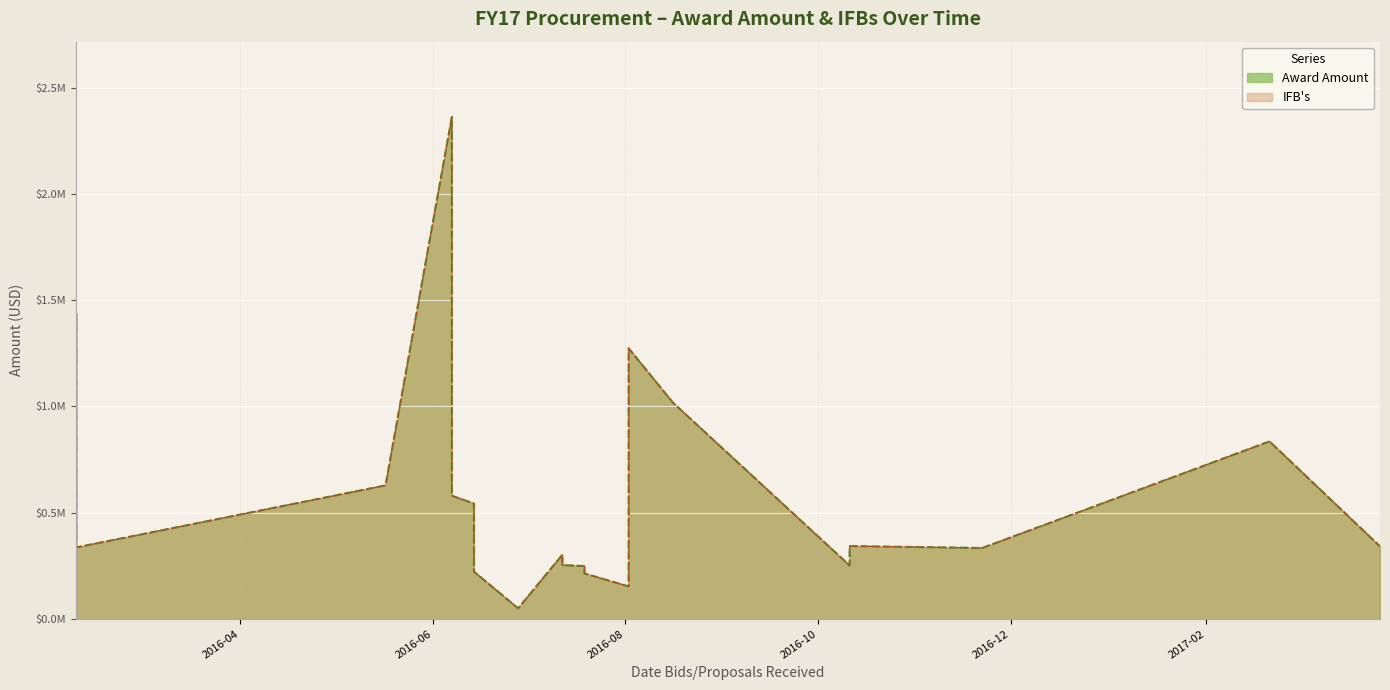

What is the highest value of the IFBs series?

2361974